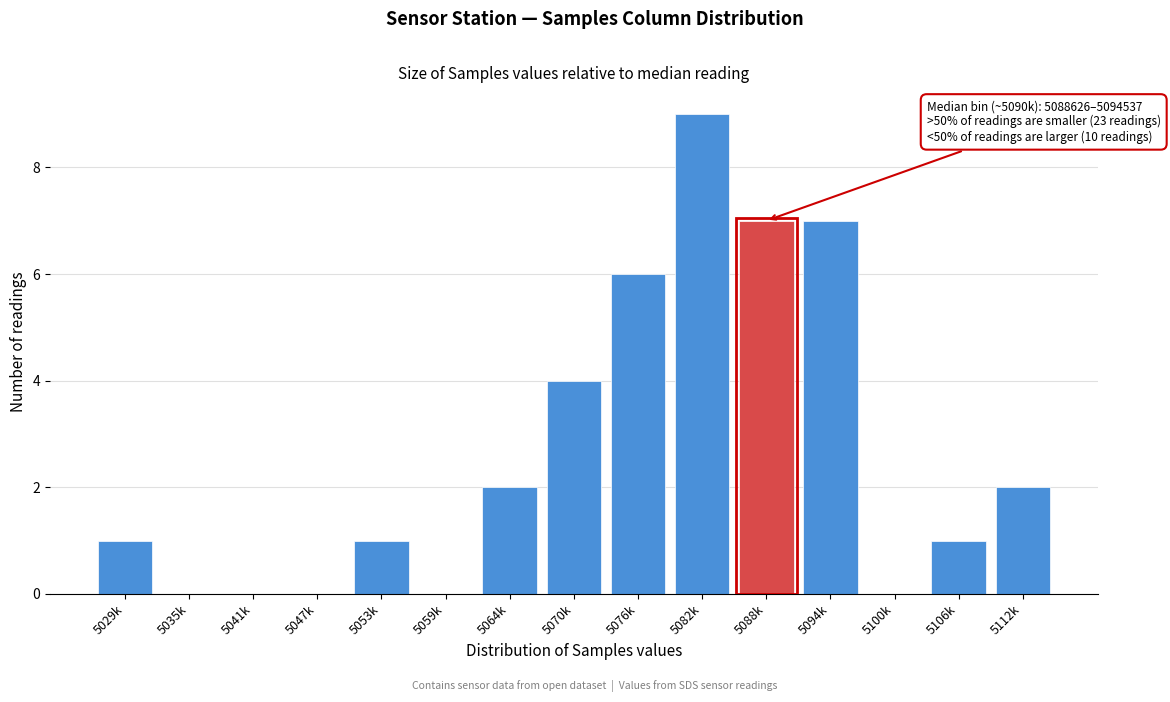

Reading left to right, extract all data points from this chart.

5029k=1	5035k=0	5041k=0	5047k=0	5053k=1	5059k=0	5064k=2	5070k=4	5076k=6	5082k=9	5088k=7	5094k=7	5100k=0	5106k=1	5112k=2